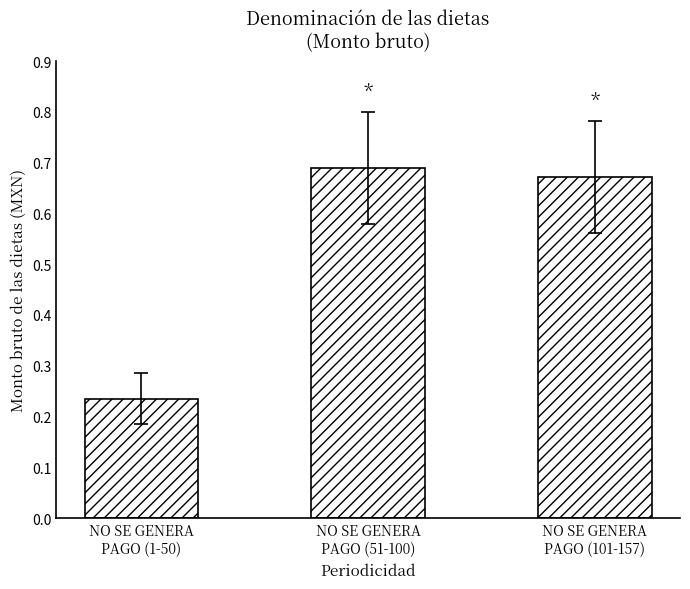

At which label is the value closest to 0?

NO SE GENERA
PAGO (1-50)